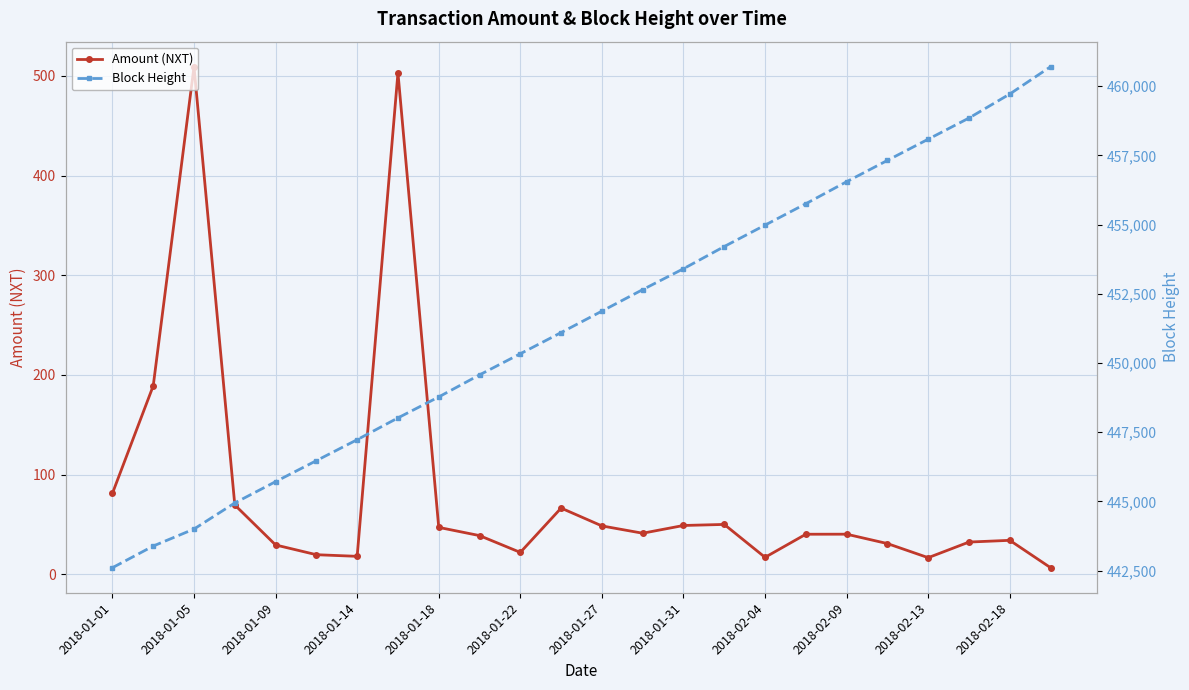

True or false: Amount (NXT) has a value of 18.0 at 2018-01-14.

True